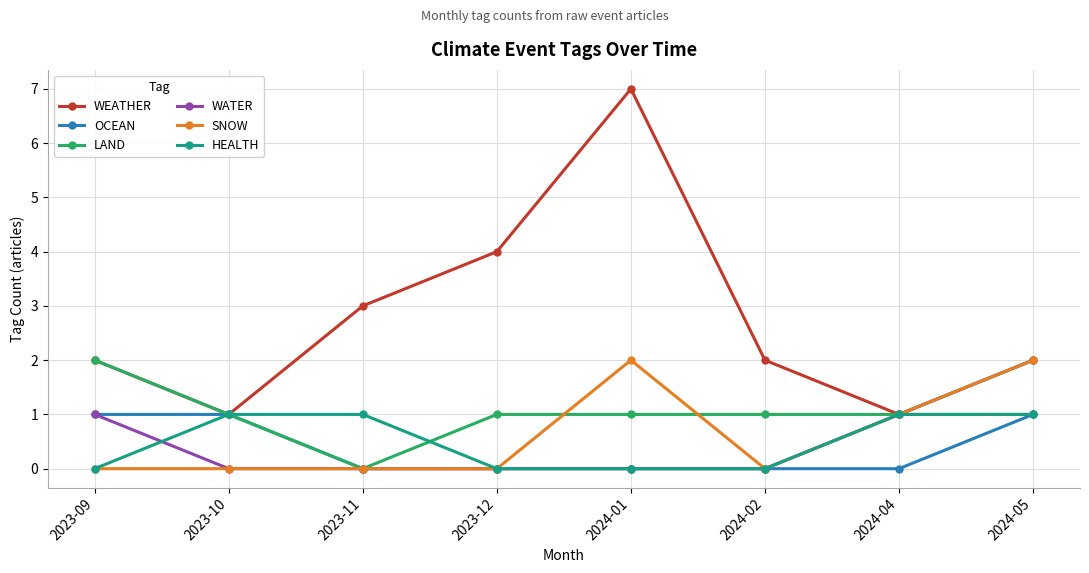

True or false: WATER has a value of -1 at 2024-01.

False